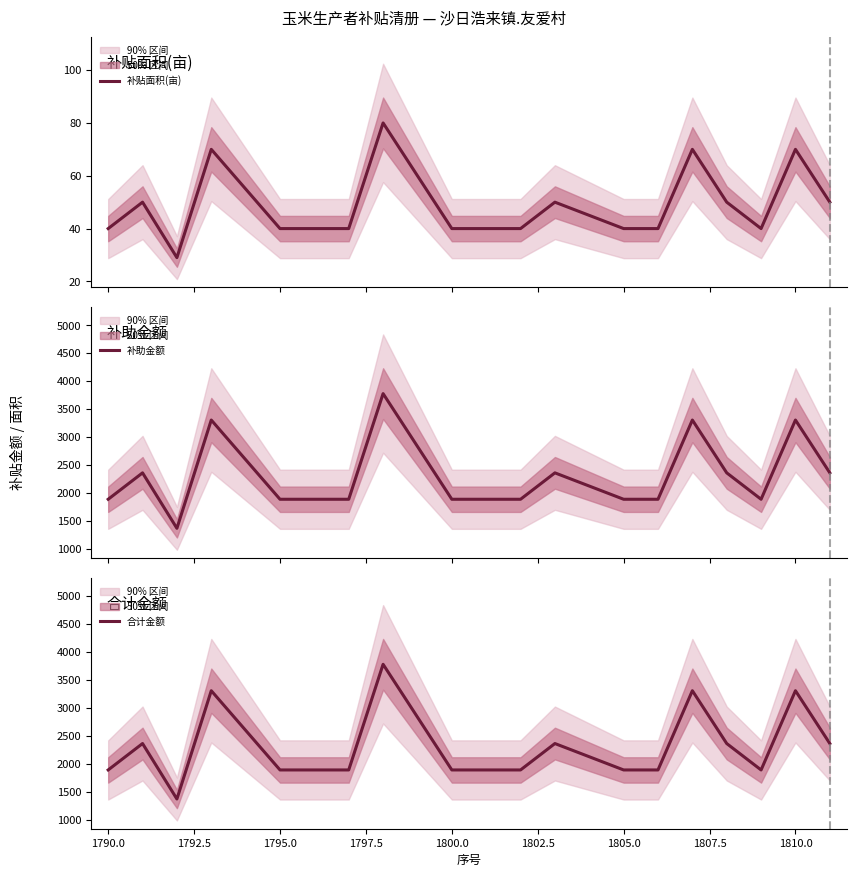

The value of 合计金额 at 1800.0 is 1888.8. True or false?

True